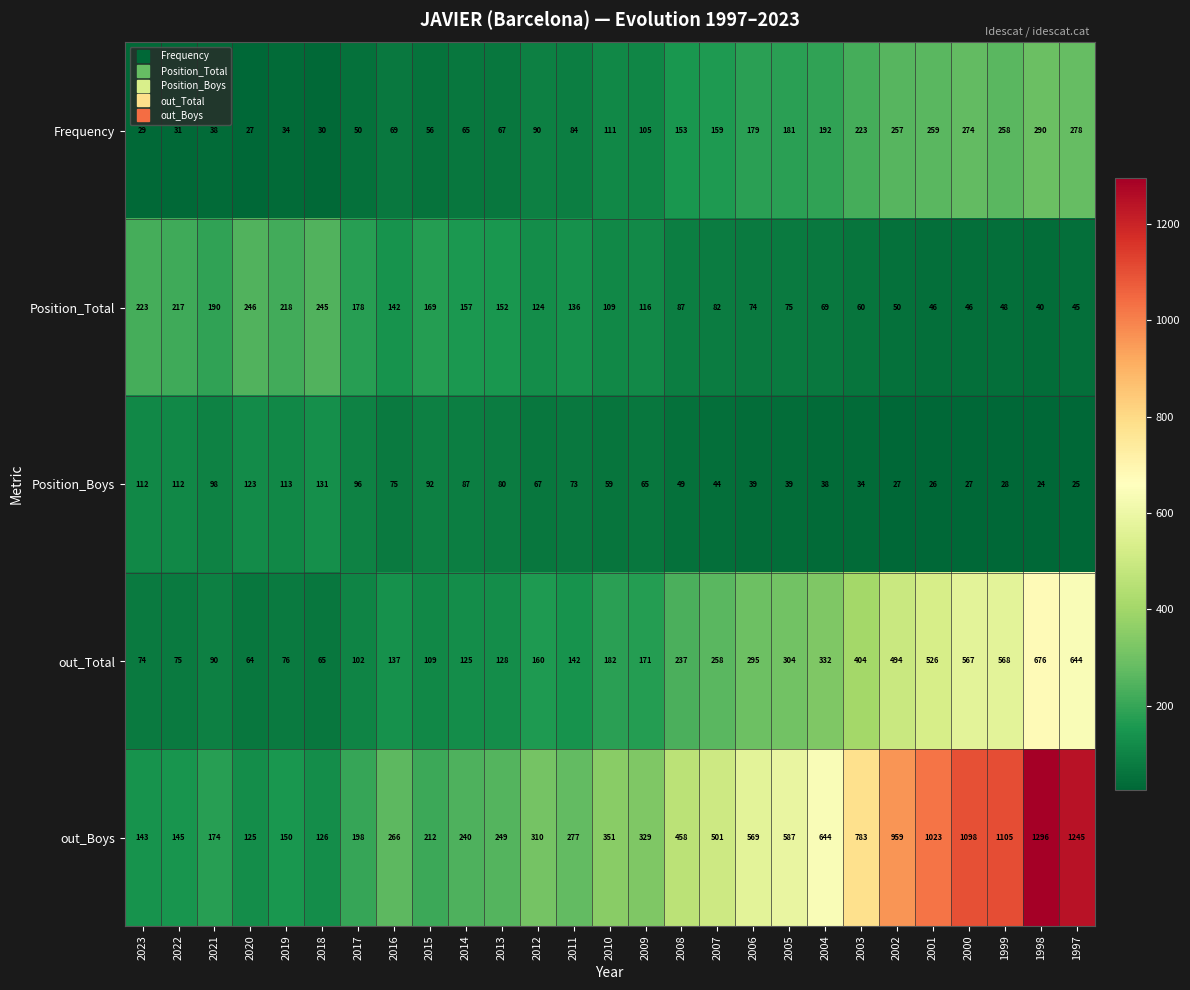

What is the difference between the second highest and minimum values in the out_Total series?

580